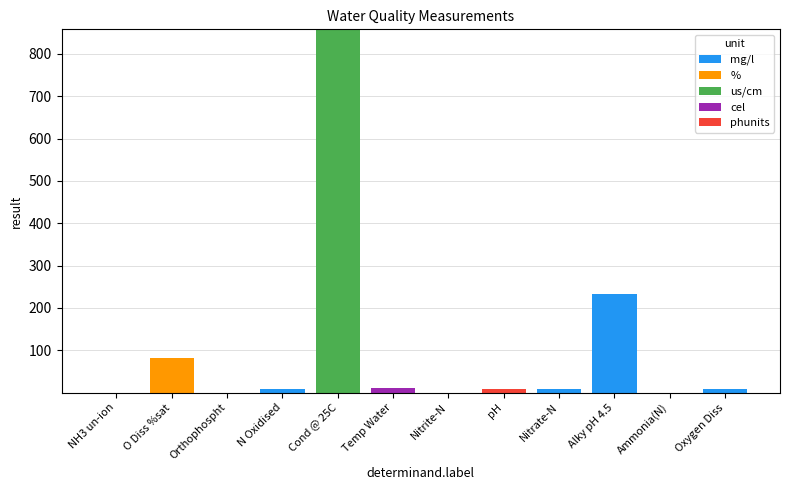

Is it true that mg/l equals 0.0 at Orthophospht?

True